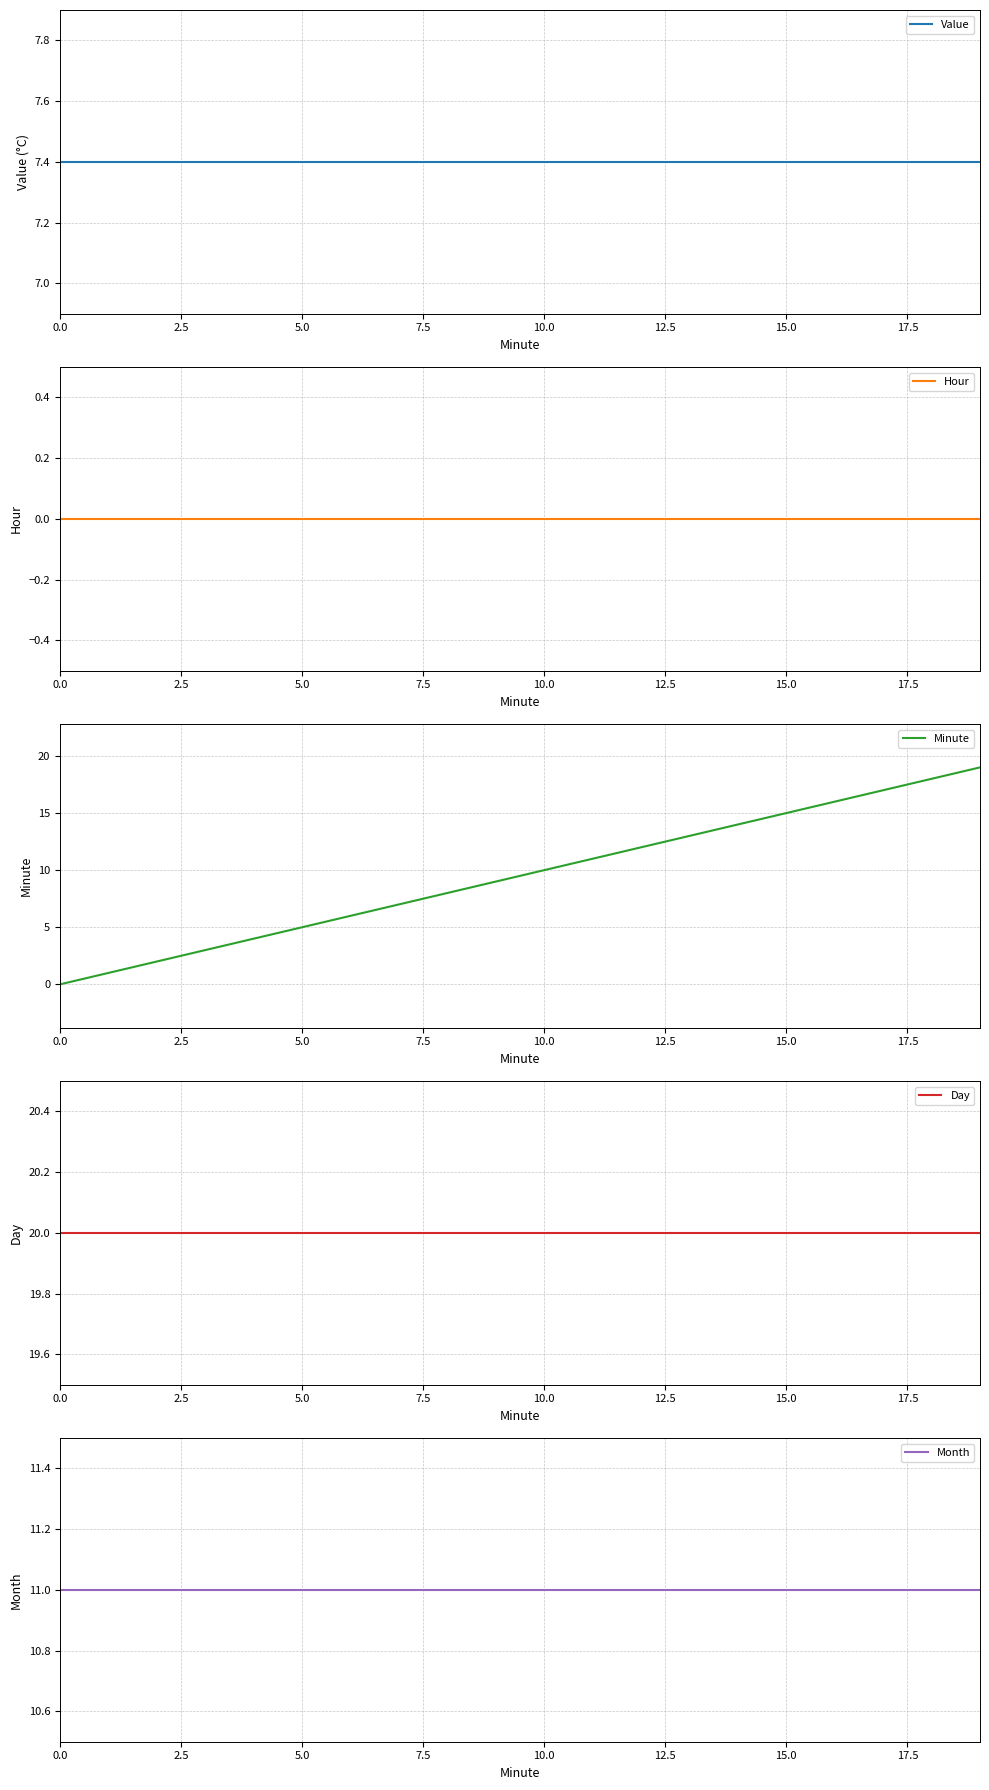

What are all the series names shown in the legend?

Value, Hour, Minute, Day, Month